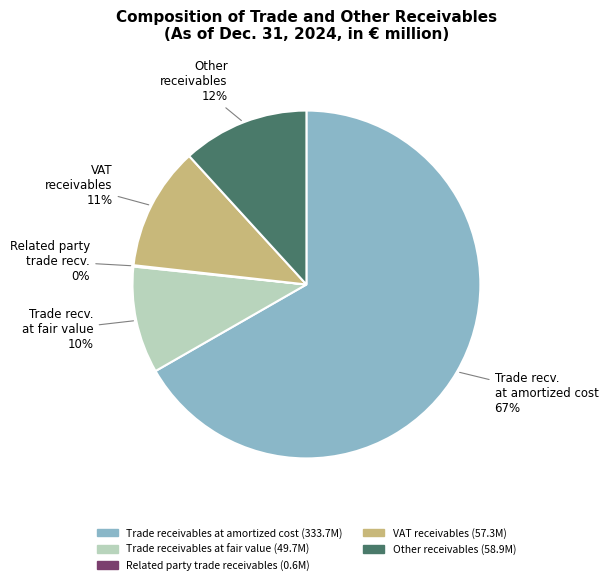

Is there any slice that represents more than half of the pie?

Yes